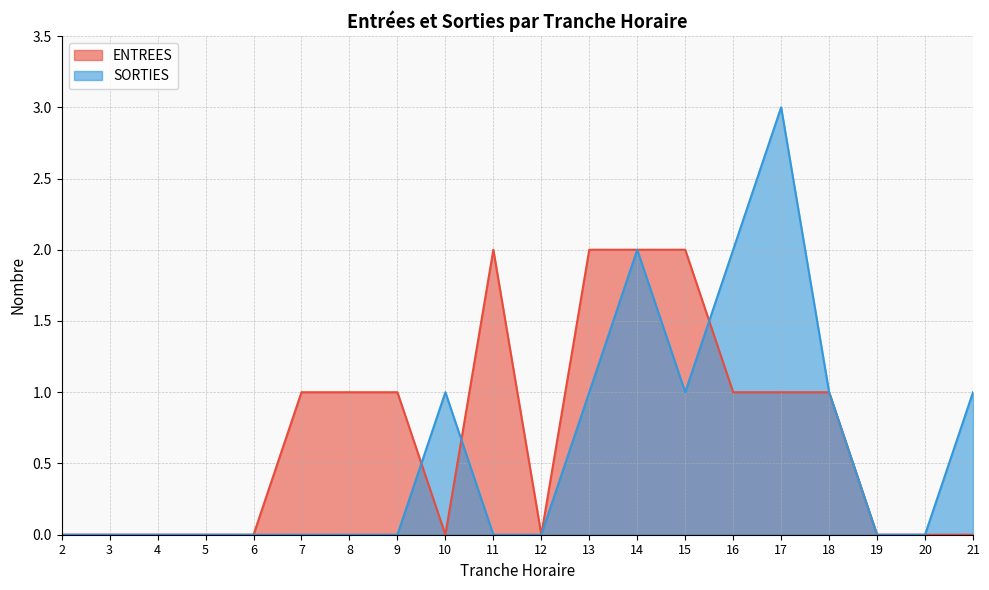

The ENTREES series shows 1 at 7. True or false?

True